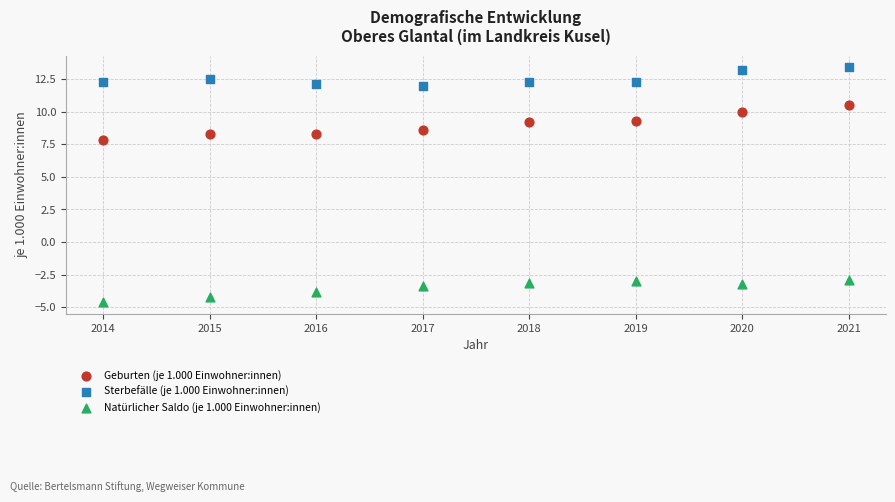

Which series contains the highest Y value?

Sterbefälle (je 1.000 Einwohner:innen)